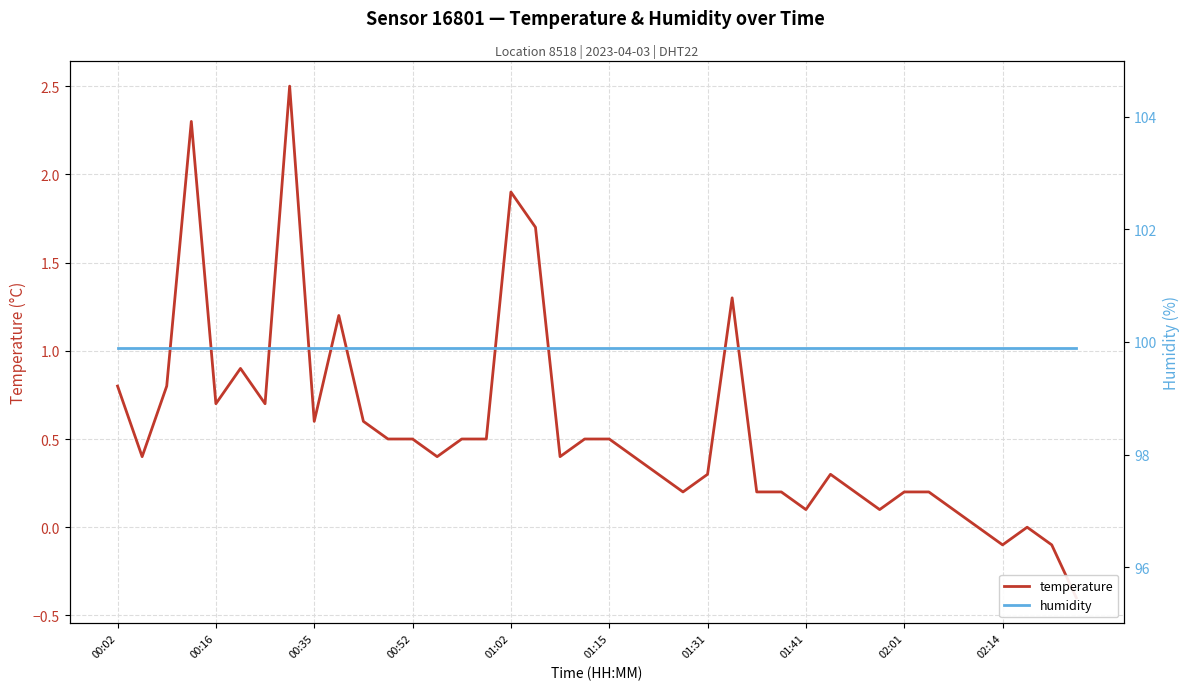

The temperature series shows -0.6 at 39. True or false?

False